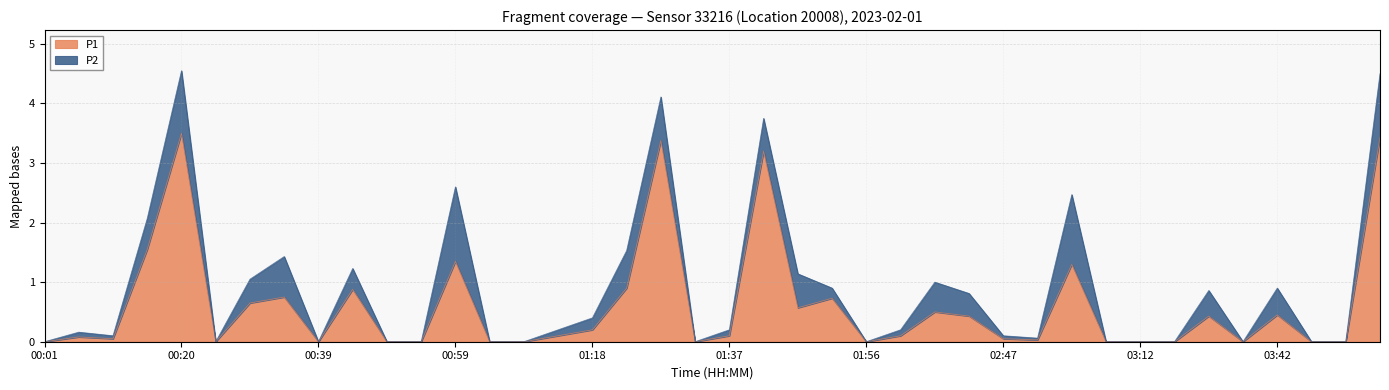

What is the difference between the P1 values at 01:30 and 00:30?

2.7